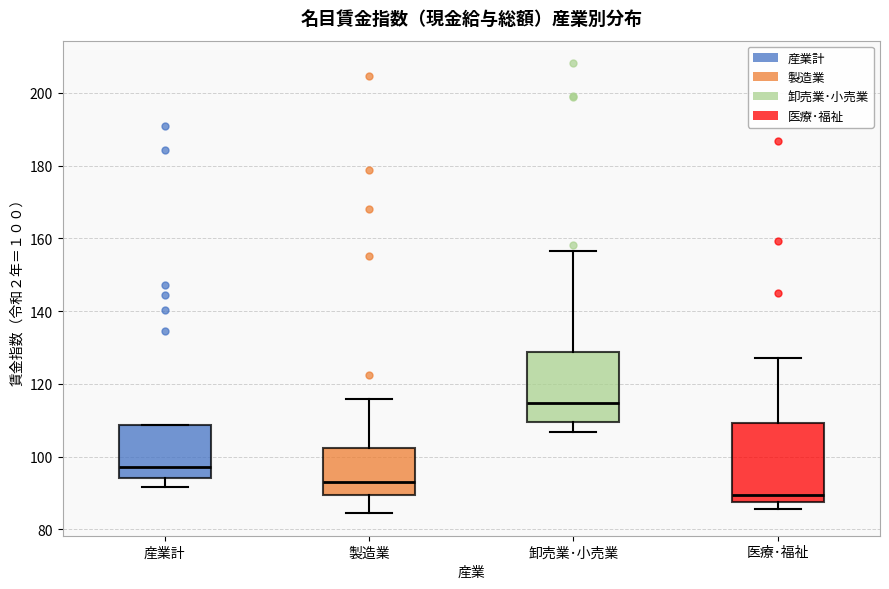

Which box is the tallest, from its lower edge to its upper edge?

医療･福祉